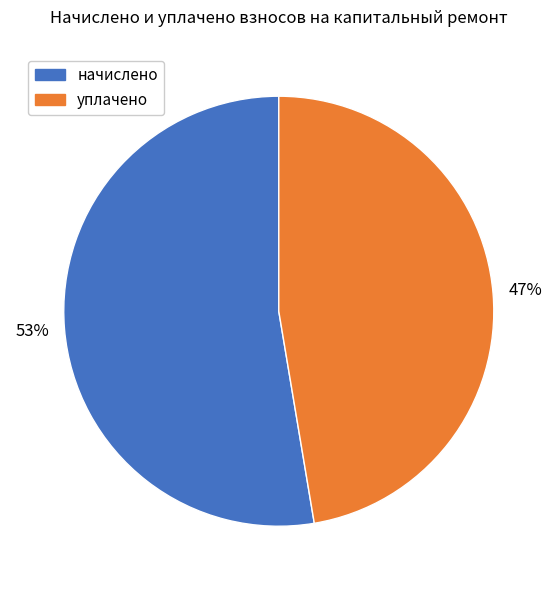

Is there any slice that represents more than half of the pie?

Yes